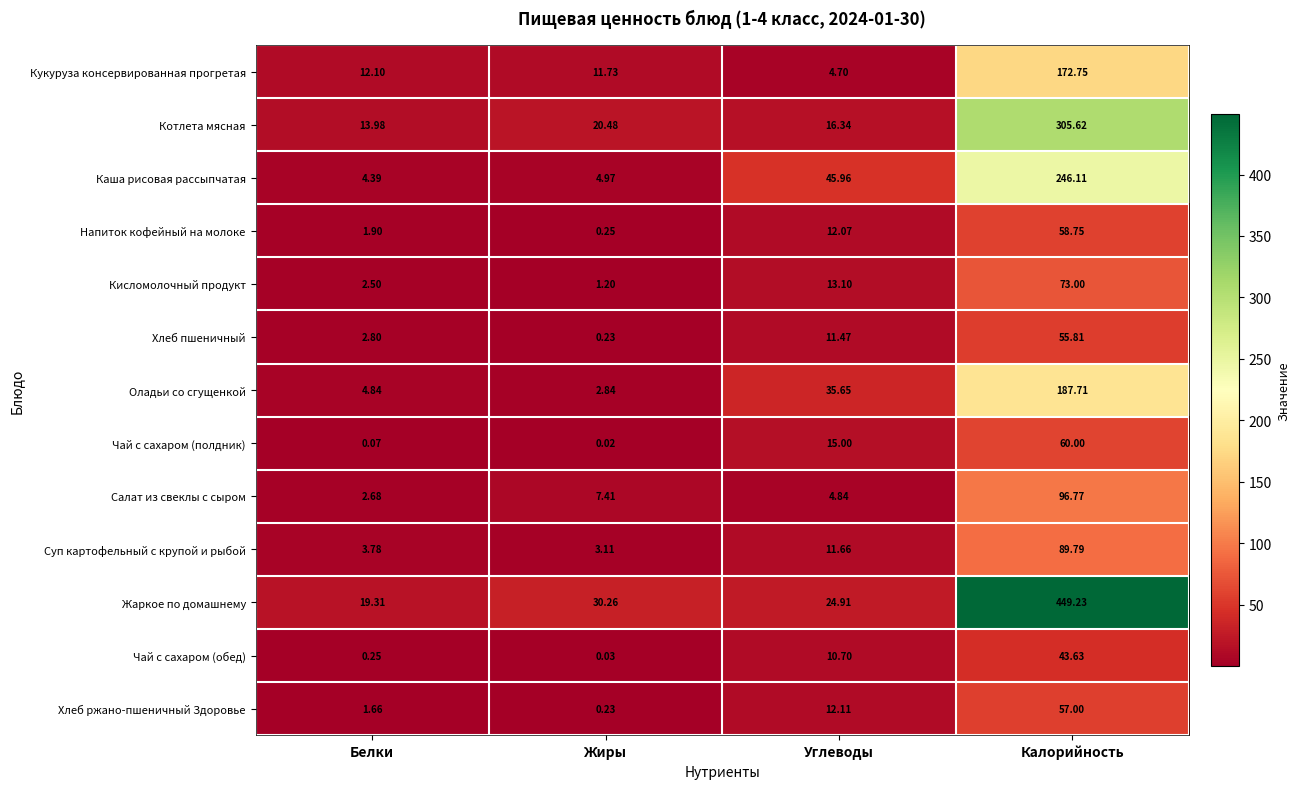

At Калорийность, list the series in order from largest to smallest.

Жаркое по домашнему, Котлета мясная, Каша рисовая рассыпчатая, Оладьи со сгущенкой, Кукуруза консервированная прогретая, Салат из свеклы с сыром, Суп картофельный с крупой и рыбой, Кисломолочный продукт, Чай с сахаром (полдник), Напиток кофейный на молоке, Хлеб ржано-пшеничный Здоровье, Хлеб пшеничный, Чай с сахаром (обед)